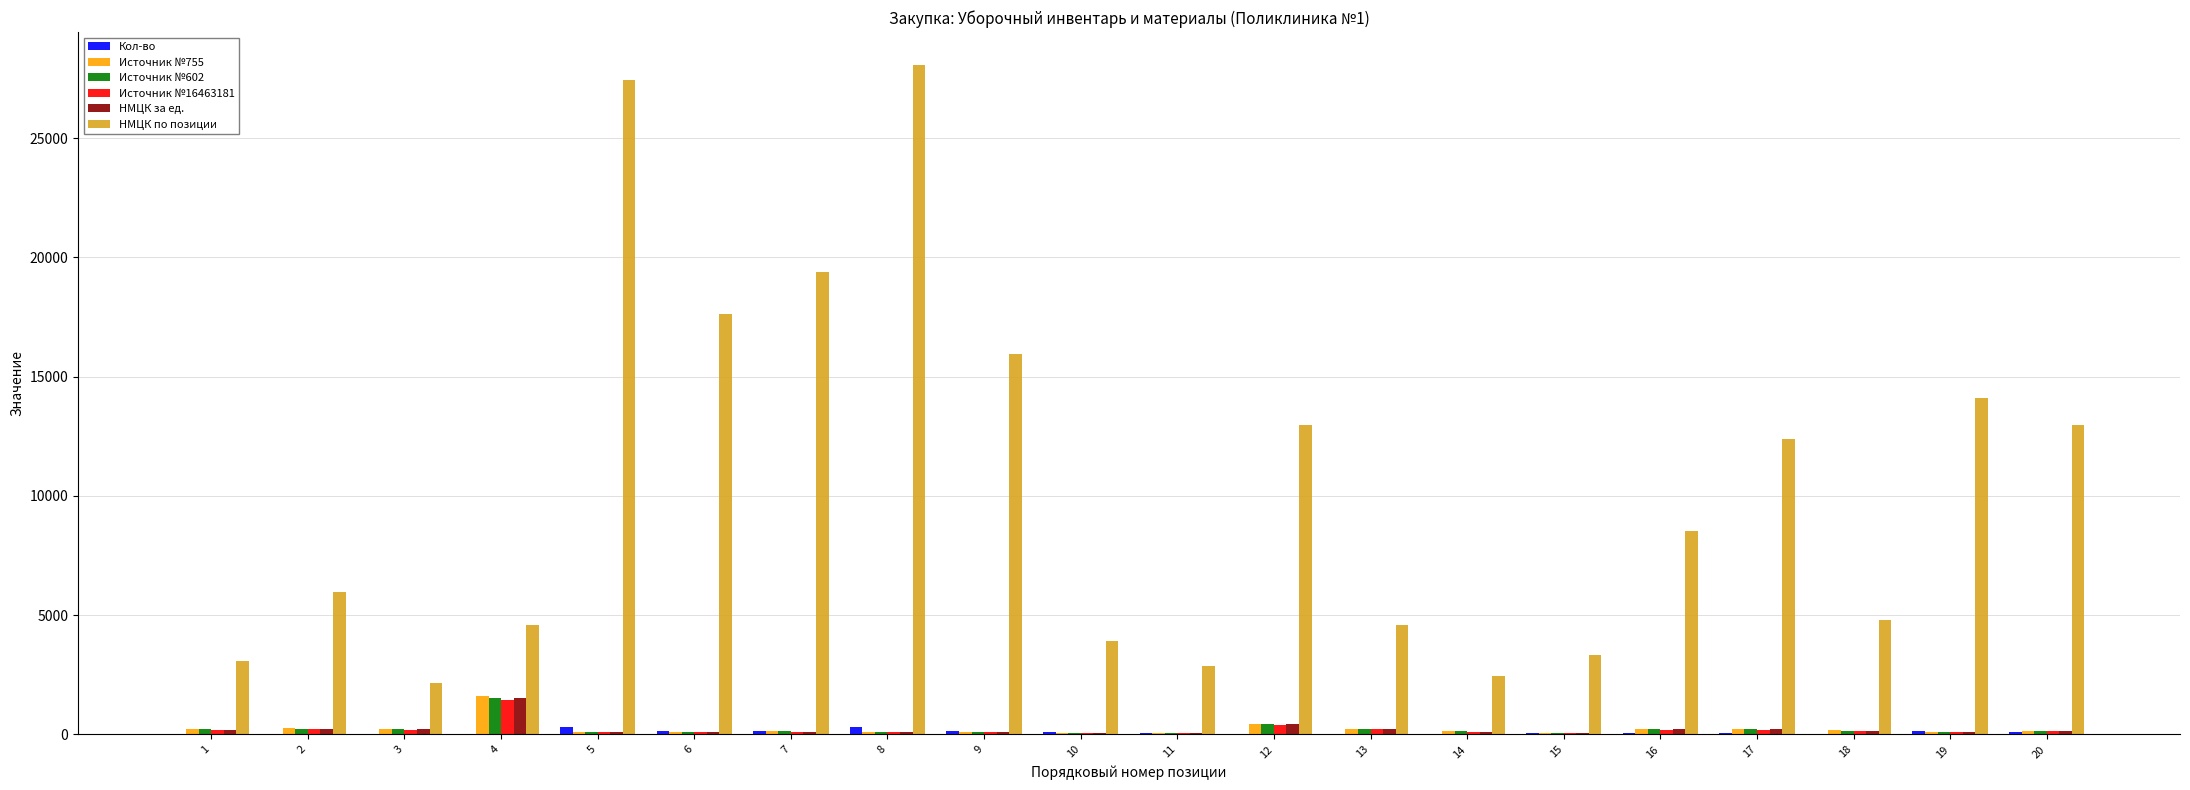

Which series has the widest spread of values?

НМЦК по позиции